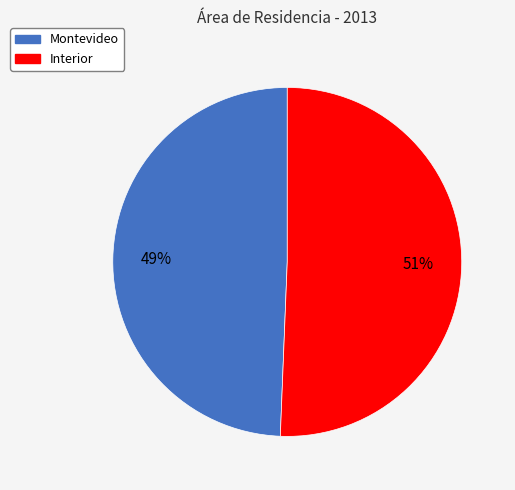

How many segments does this pie chart have?

2